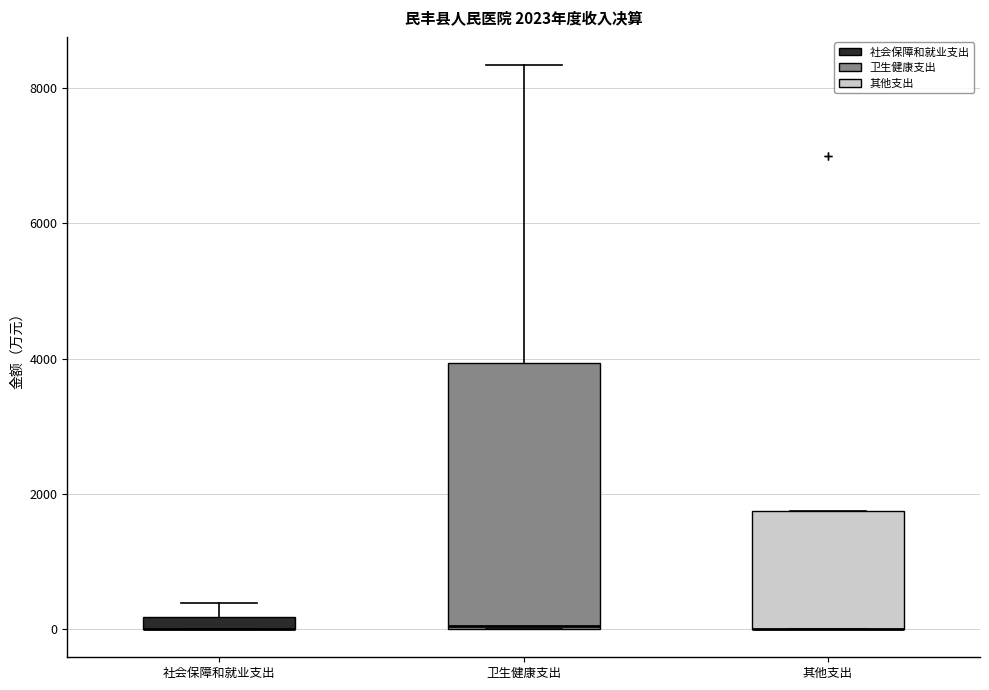

Which box is the tallest, from its lower edge to its upper edge?

卫生健康支出